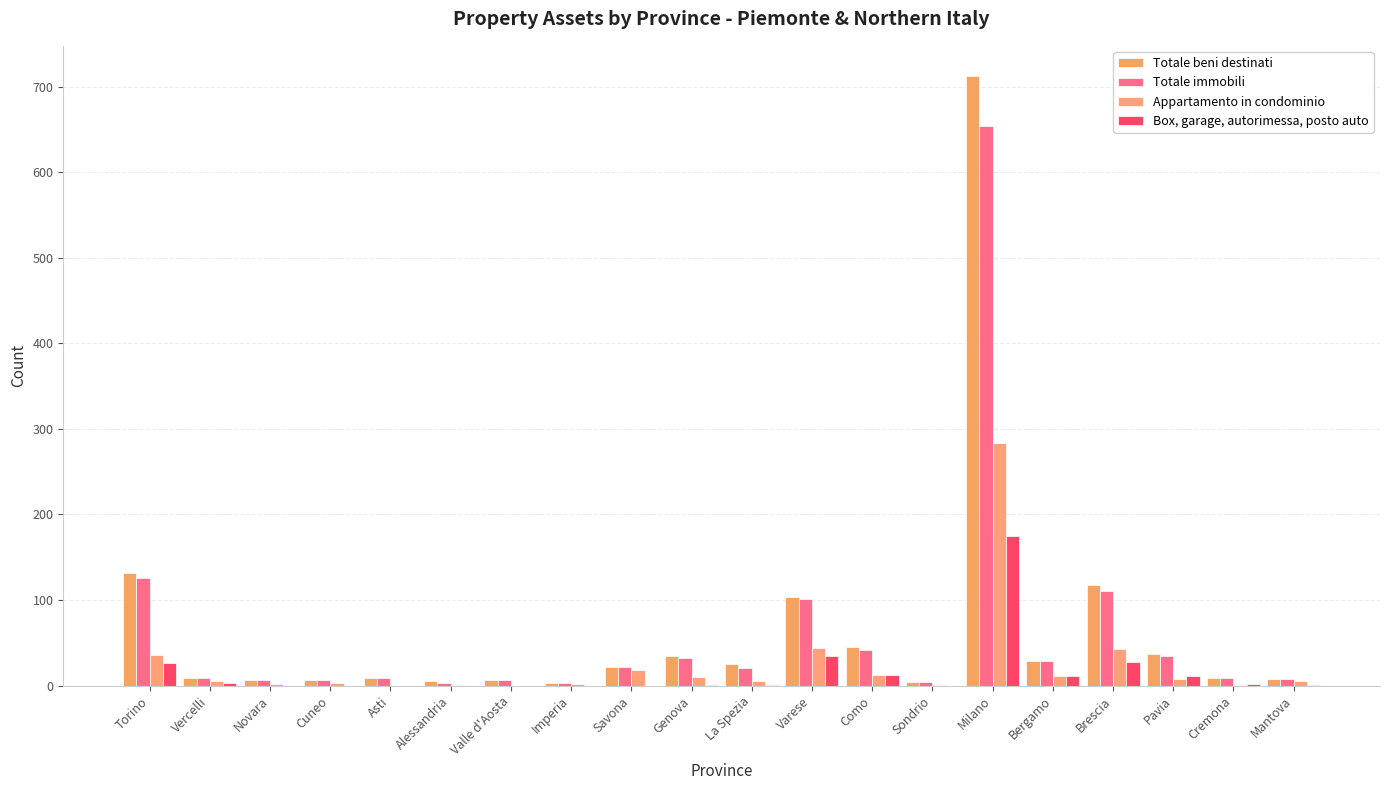

At which label does Appartamento in condominio first exceed 5?

Torino